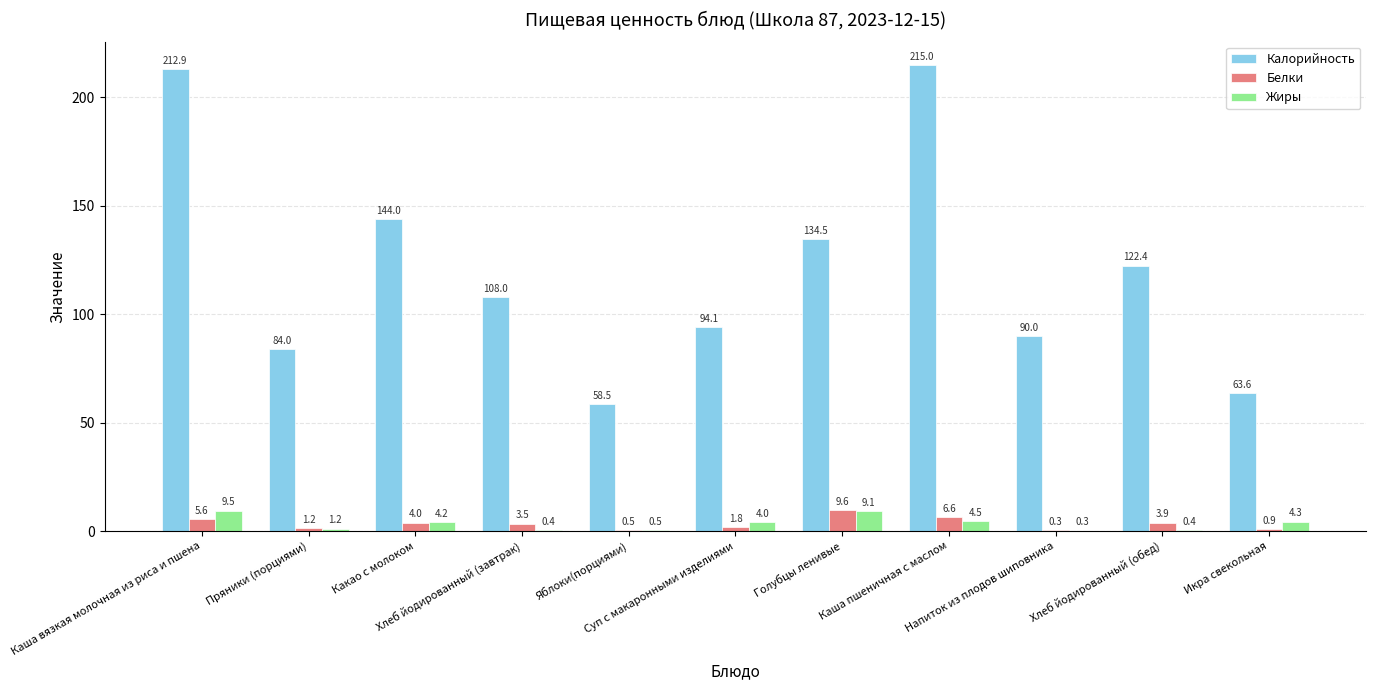

What value does the Белки series have at Голубцы ленивые?

9.6